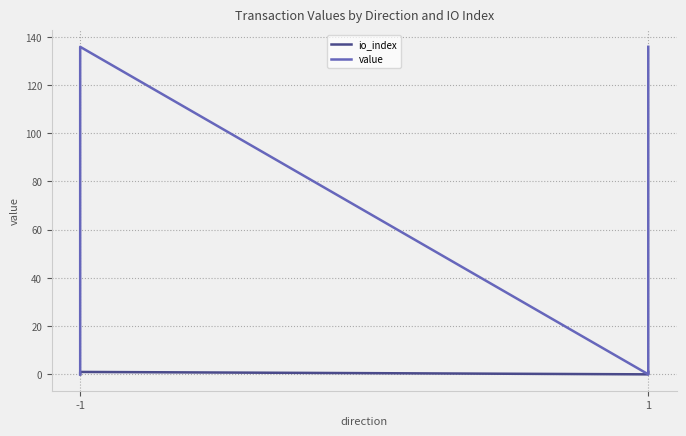

What is the value of the value point at the 4th from the left?

135.9